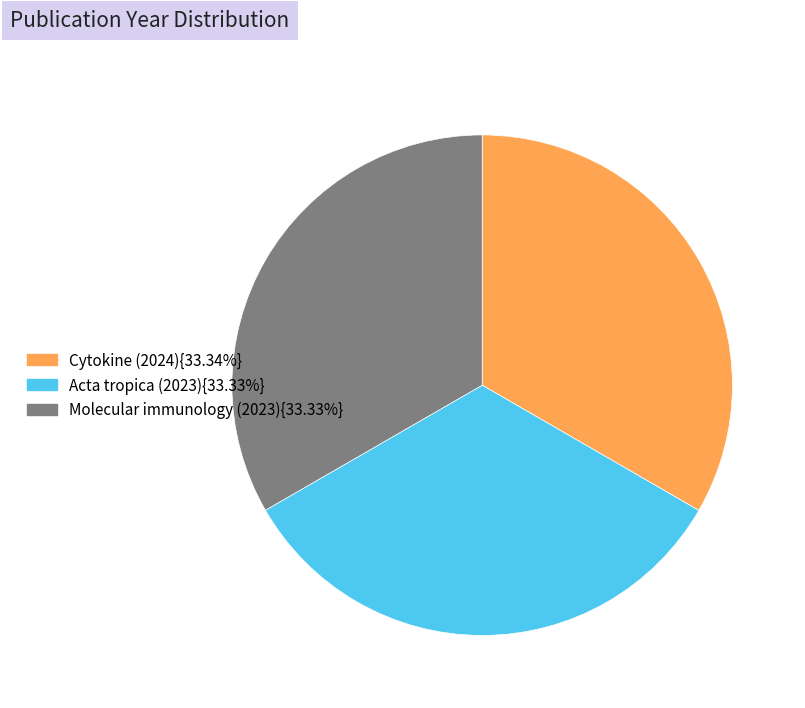

Approximately how many times larger is the value at Molecular immunology (2023){33.33%} compared to Acta tropica (2023){33.33%}?

1.0